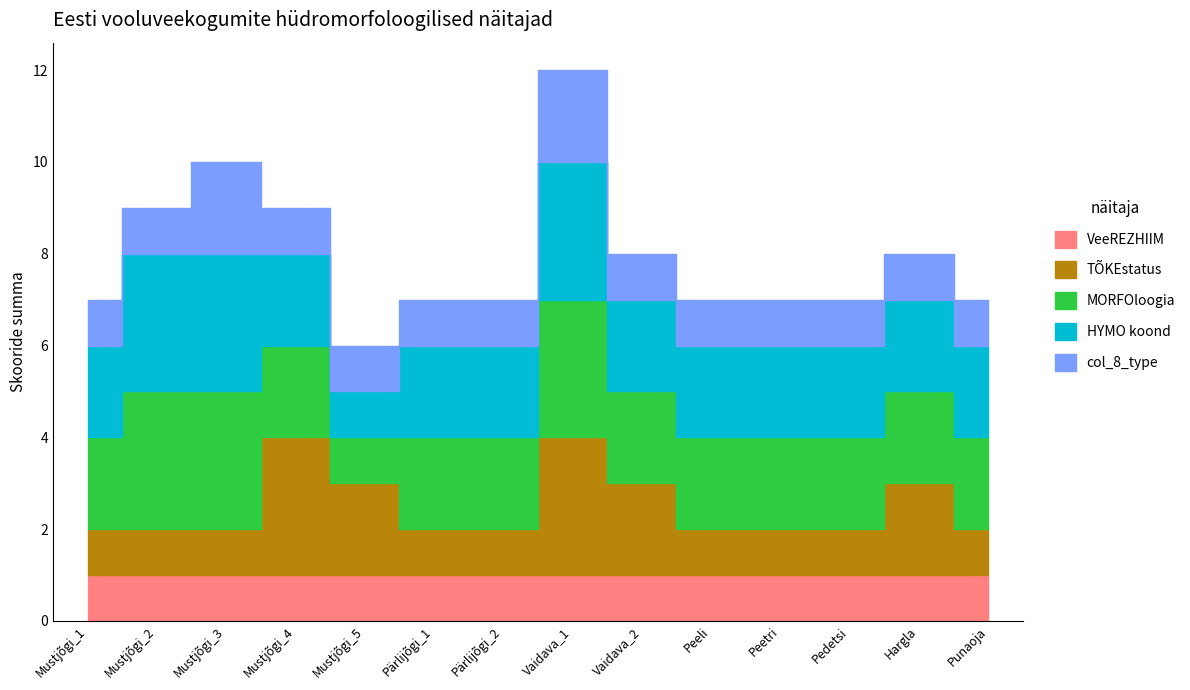

Reading left to right, extract all data points from this chart.

VeeREZHIIM: Mustjõgi_1=1	Mustjõgi_2=1	Mustjõgi_3=1	Mustjõgi_4=1	Mustjõgi_5=1	Pärlijõgi_1=1	Pärlijõgi_2=1	Vaidava_1=1	Vaidava_2=1	Peeli=1	Peetri=1	Pedetsi=1	Hargla=1	Punaoja=1
TÕKEstatus: Mustjõgi_1=1	Mustjõgi_2=1	Mustjõgi_3=1	Mustjõgi_4=3	Mustjõgi_5=2	Pärlijõgi_1=1	Pärlijõgi_2=1	Vaidava_1=3	Vaidava_2=2	Peeli=1	Peetri=1	Pedetsi=1	Hargla=2	Punaoja=1
MORFOloogia: Mustjõgi_1=2	Mustjõgi_2=3	Mustjõgi_3=3	Mustjõgi_4=2	Mustjõgi_5=1	Pärlijõgi_1=2	Pärlijõgi_2=2	Vaidava_1=3	Vaidava_2=2	Peeli=2	Peetri=2	Pedetsi=2	Hargla=2	Punaoja=2
HYMO koond: Mustjõgi_1=2	Mustjõgi_2=3	Mustjõgi_3=3	Mustjõgi_4=2	Mustjõgi_5=1	Pärlijõgi_1=2	Pärlijõgi_2=2	Vaidava_1=3	Vaidava_2=2	Peeli=2	Peetri=2	Pedetsi=2	Hargla=2	Punaoja=2
col_8_type: Mustjõgi_1=1	Mustjõgi_2=1	Mustjõgi_3=2	Mustjõgi_4=1	Mustjõgi_5=1	Pärlijõgi_1=1	Pärlijõgi_2=1	Vaidava_1=2	Vaidava_2=1	Peeli=1	Peetri=1	Pedetsi=1	Hargla=1	Punaoja=1